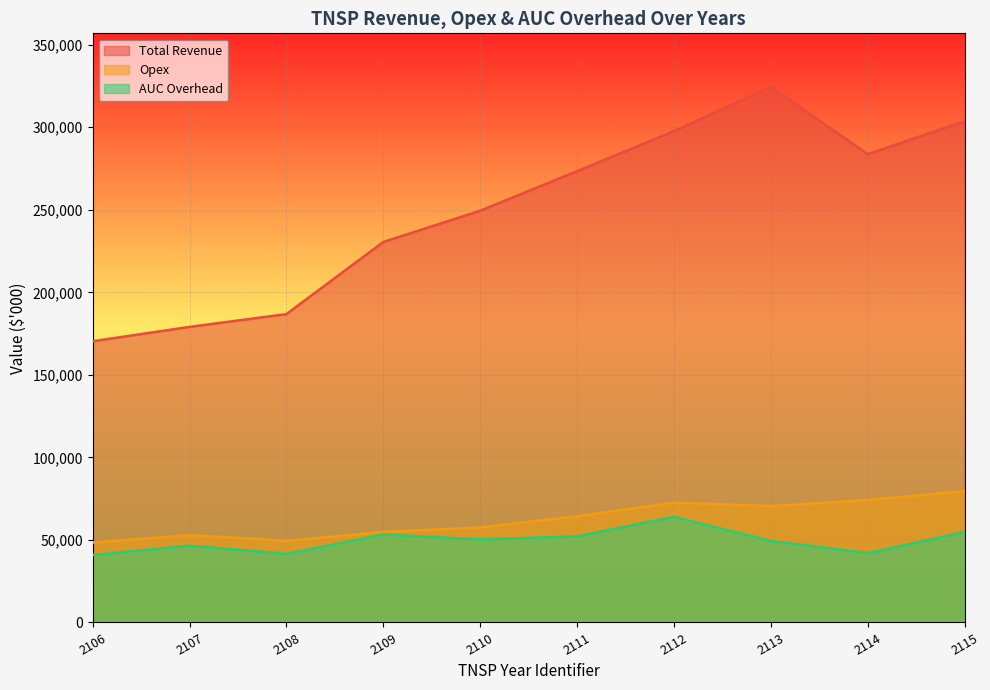

True or false: AUC Overhead and Opex cross at least once.

False